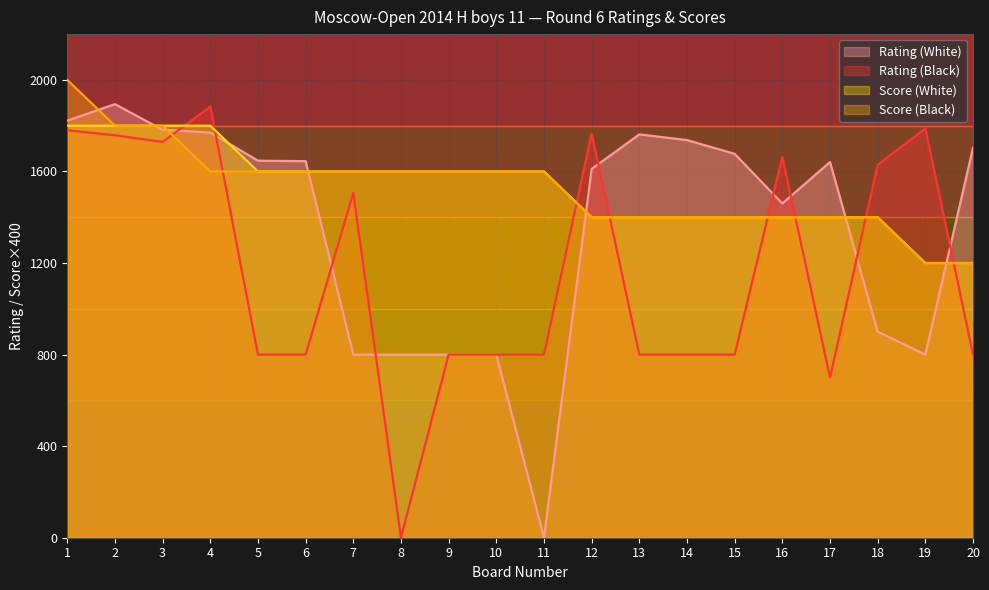

True or false: Score (White) has more than 1 points higher than both neighbors.

False